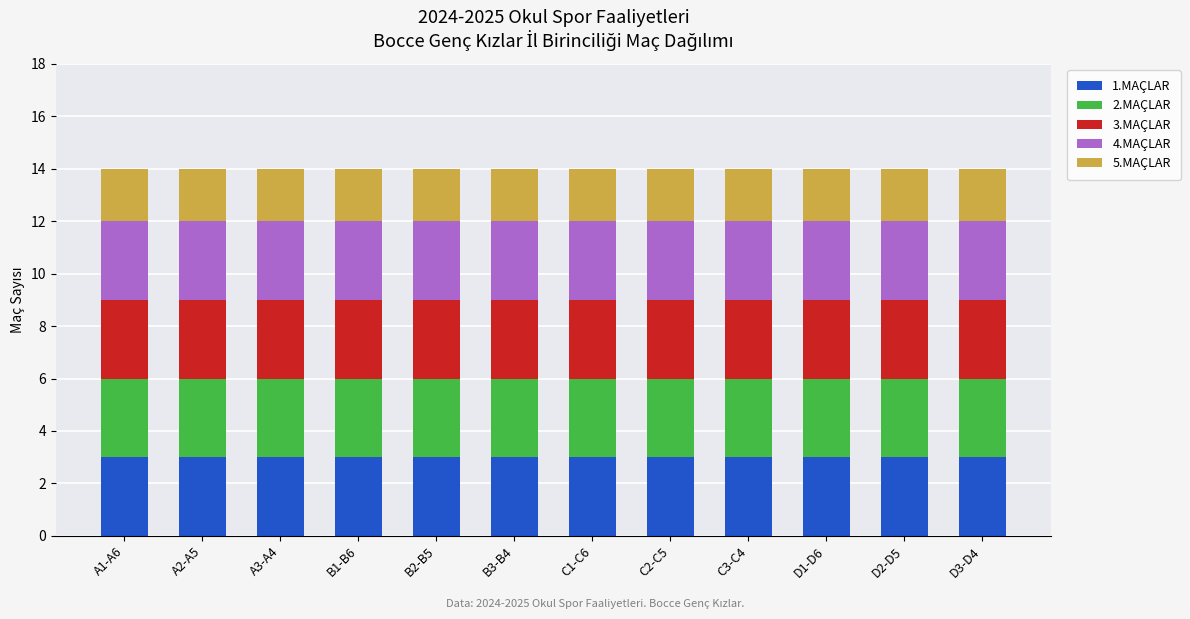

What is the lowest value of the 1.MAÇLAR series?

3